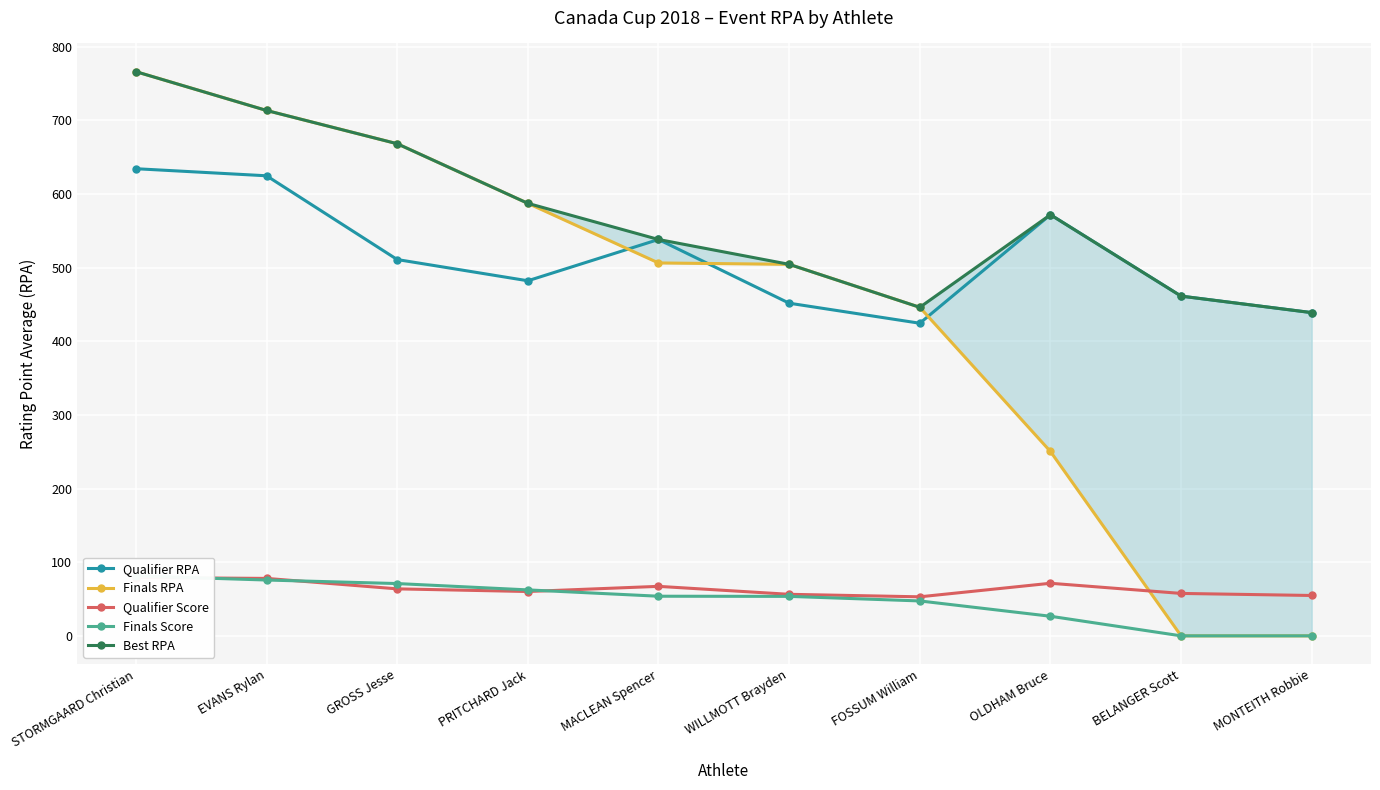

What are all the series names shown in the legend?

Qualifier RPA, Finals RPA, Qualifier Score, Finals Score, Best RPA